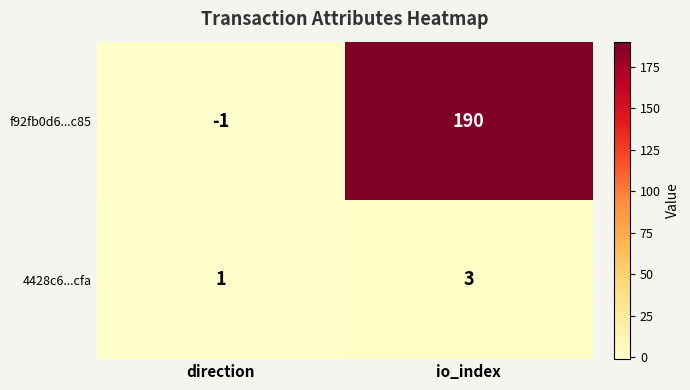

What is the spread (max minus min) of values at direction?

2